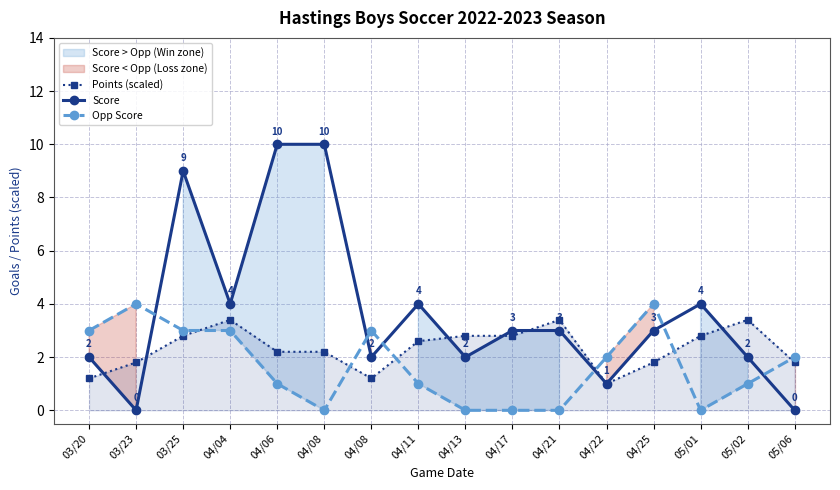

Count the Opp Score values in the range 0 to 3.

14